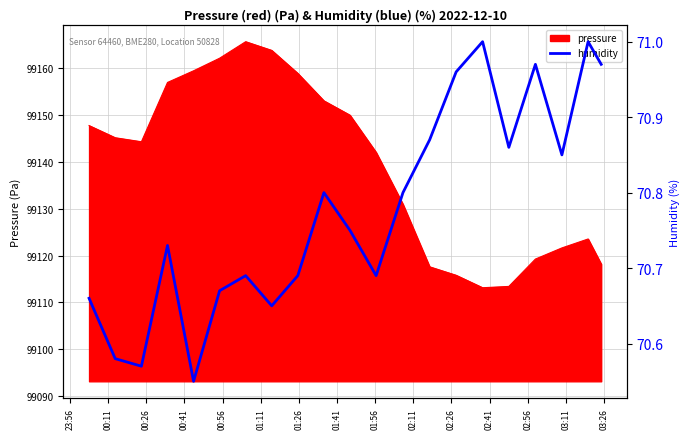

What is the lowest value of the pressure series?

99113.1